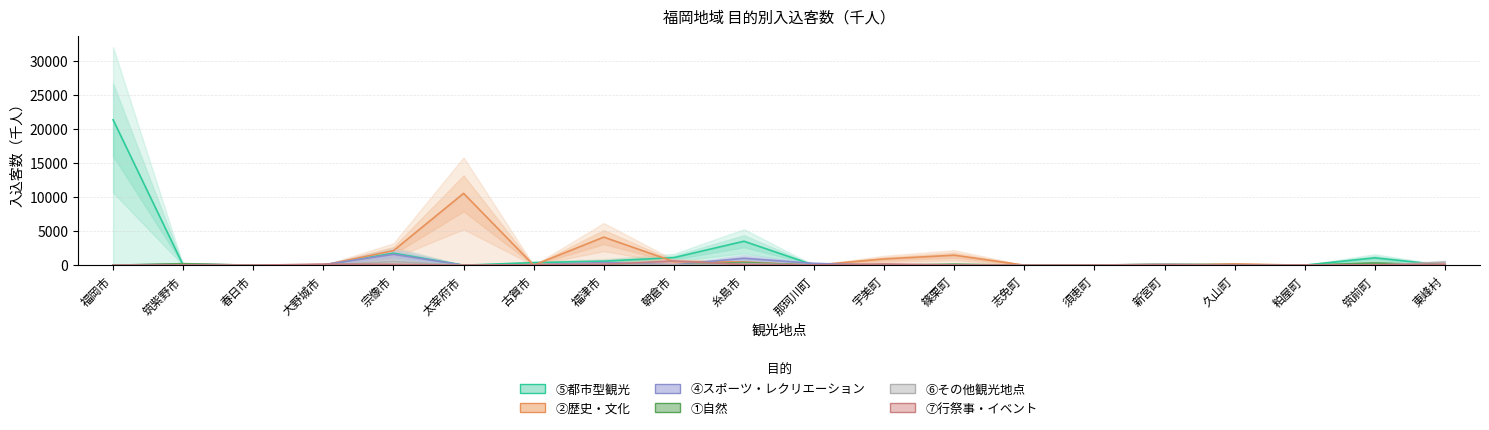

What is the difference between the ⑥その他観光地点 values at 東峰村 and 福岡市?

454.0